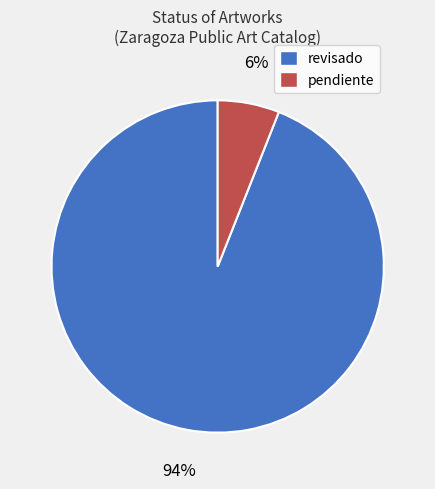

How many slices are in this pie chart?

2